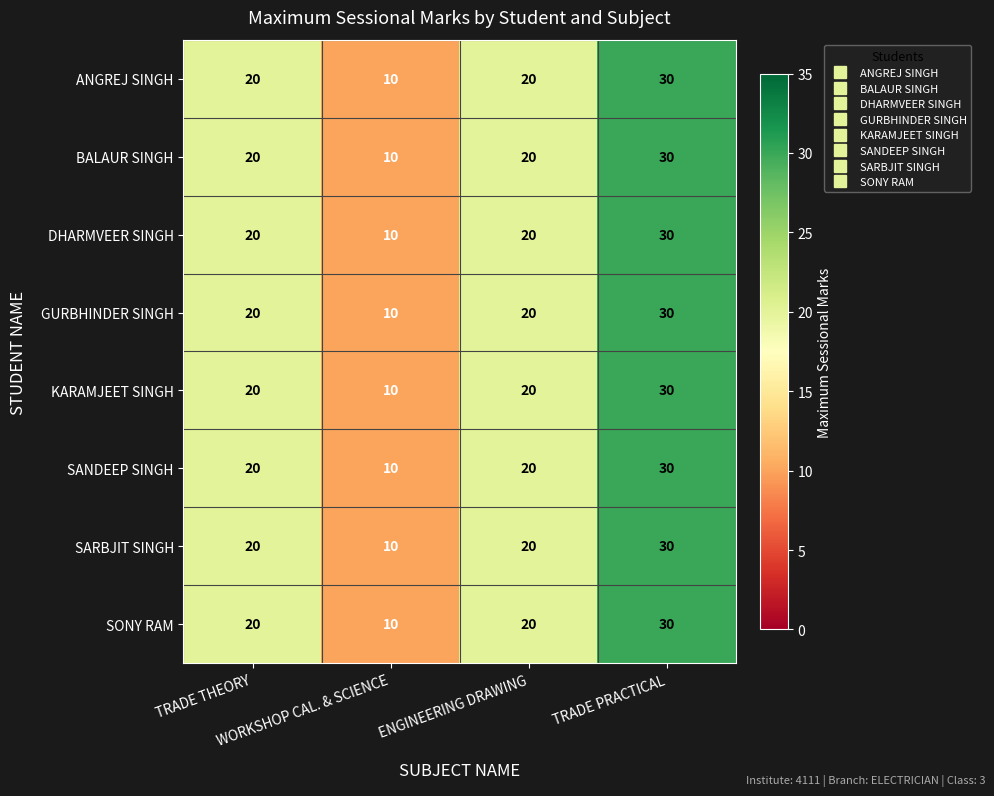

What is the average value of the KARAMJEET SINGH series?

20